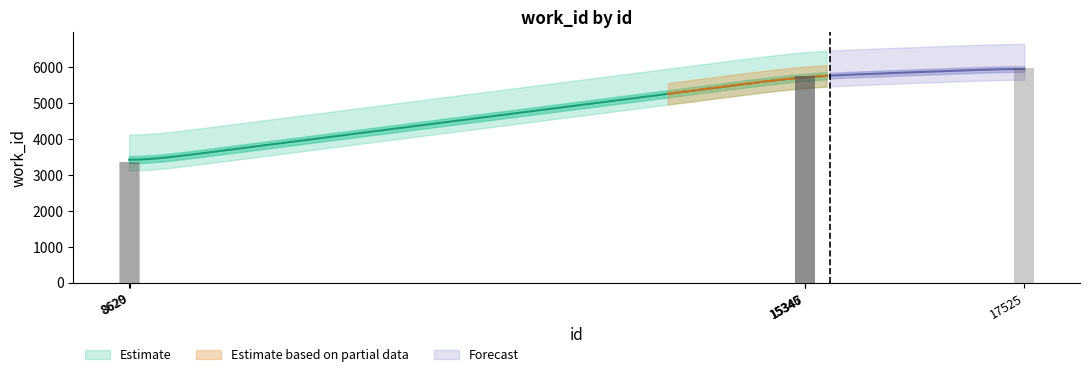

Which category has the highest value across all series?

17525